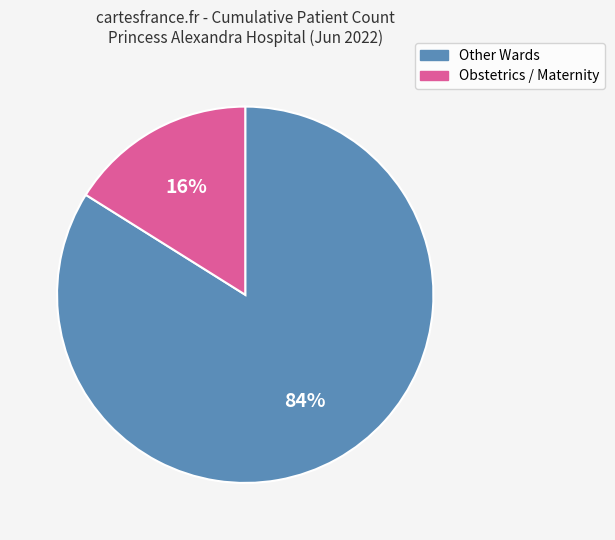

Is there a majority slice in this chart?

Yes